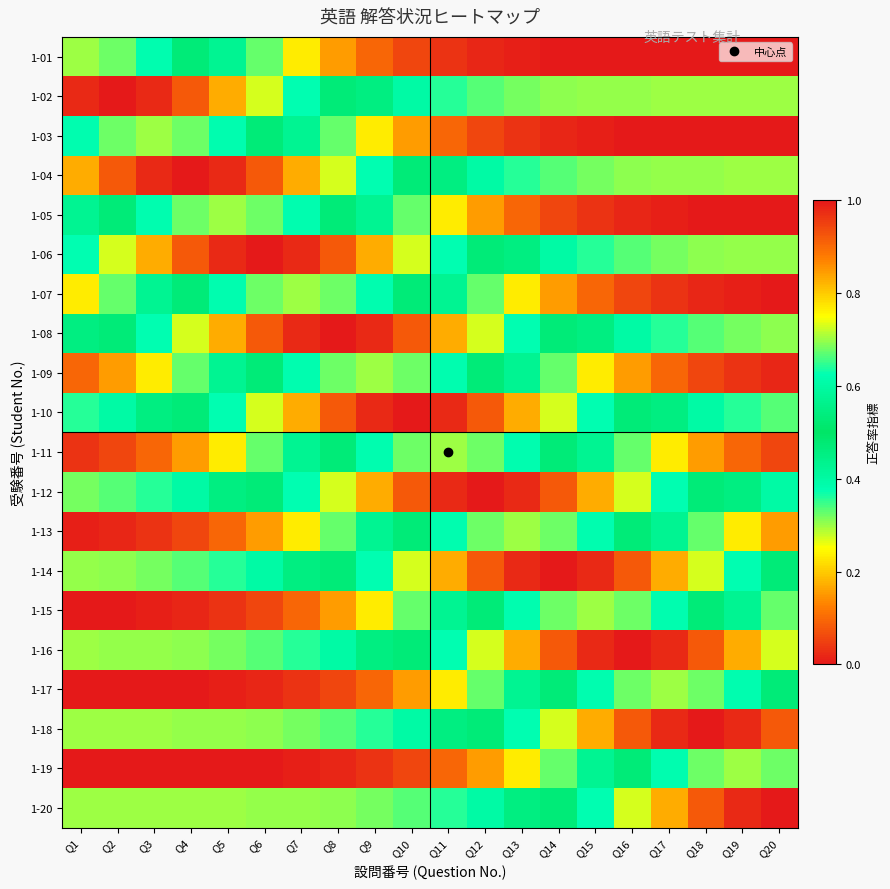

Which label corresponds to the largest value in the chart?

Q2